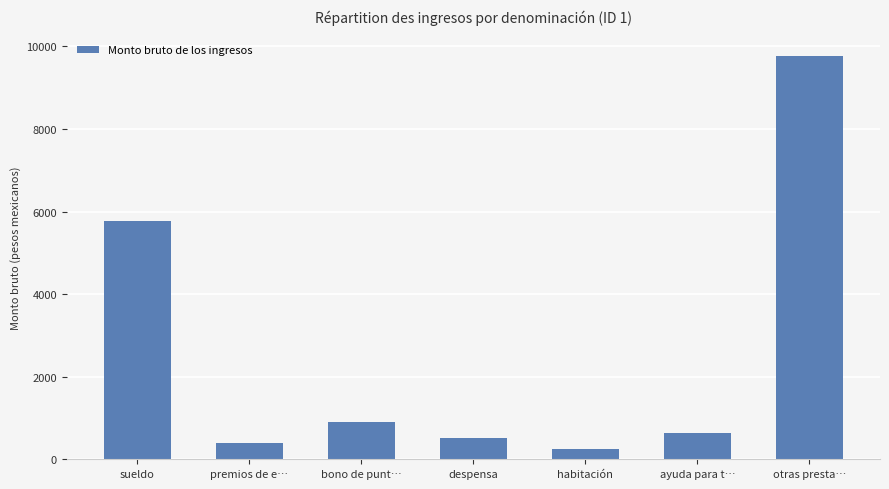

Reading left to right, what are all the values shown in this chart?

5778.7	388.1	906.0	506.9	253.5	633.7	9777.8